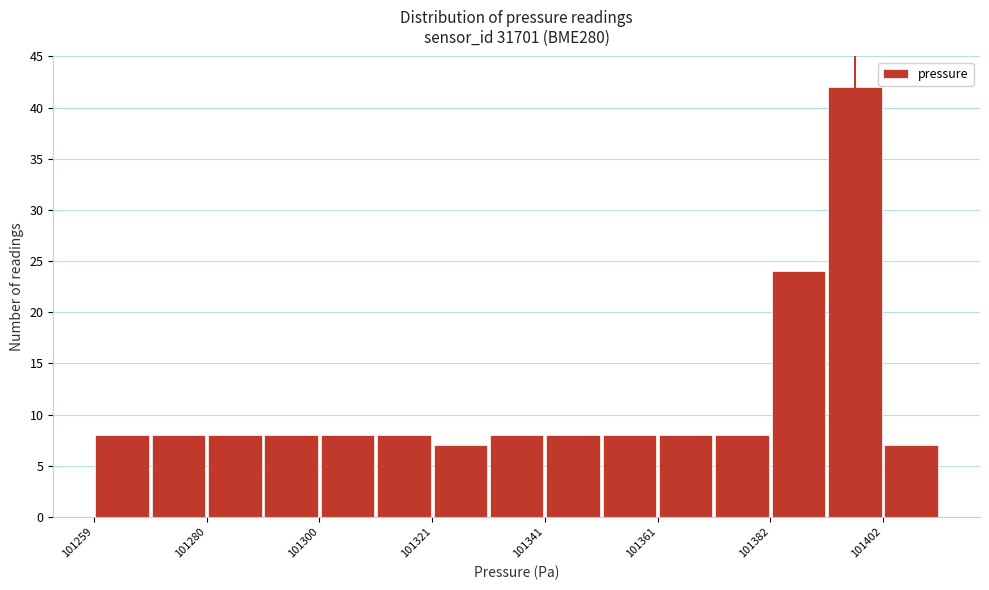

Around what value on the x-axis is the tallest bar? Give the approximate position of its centre, as read against the axis.

101400